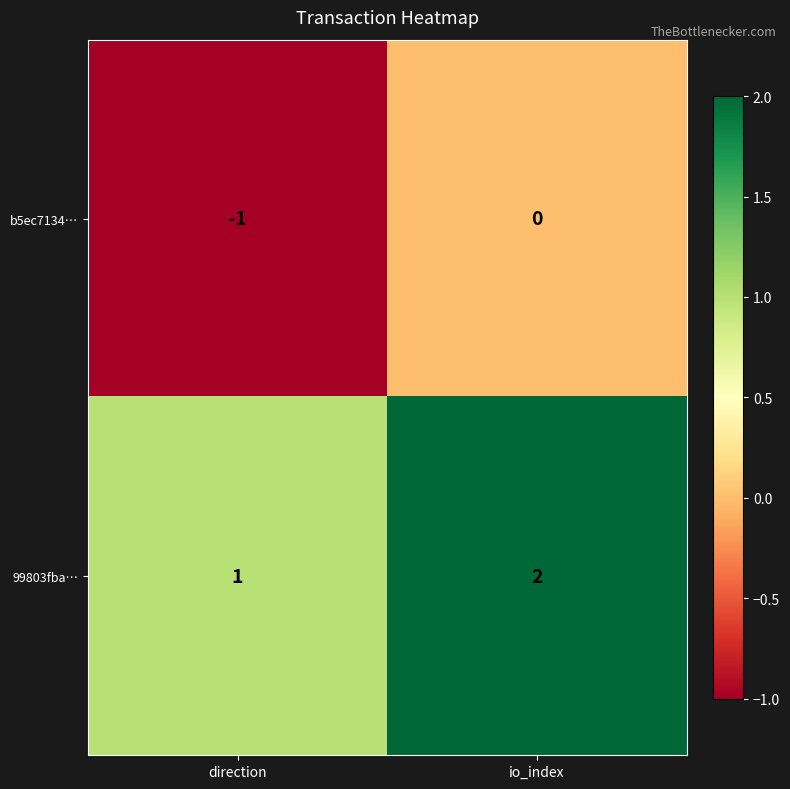

What is the sum of all 99803fba… values?

3